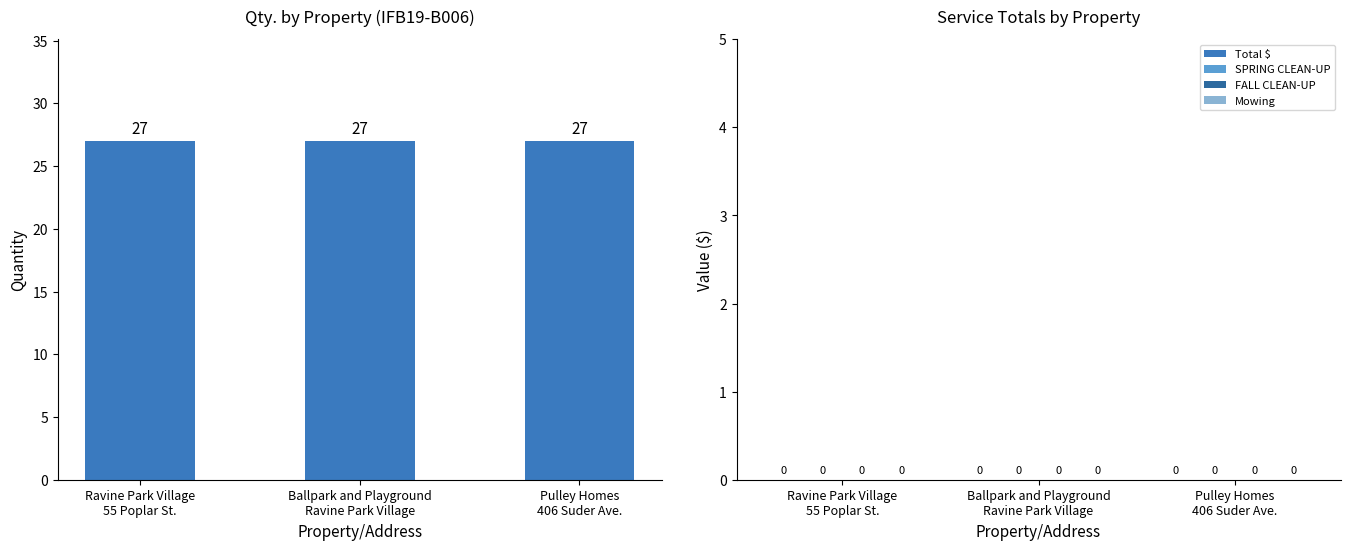

Is the value of Mowing at Ballpark and Playground
Ravine Park Village greater than the value of Qty. at Ballpark and Playground
Ravine Park Village?

No